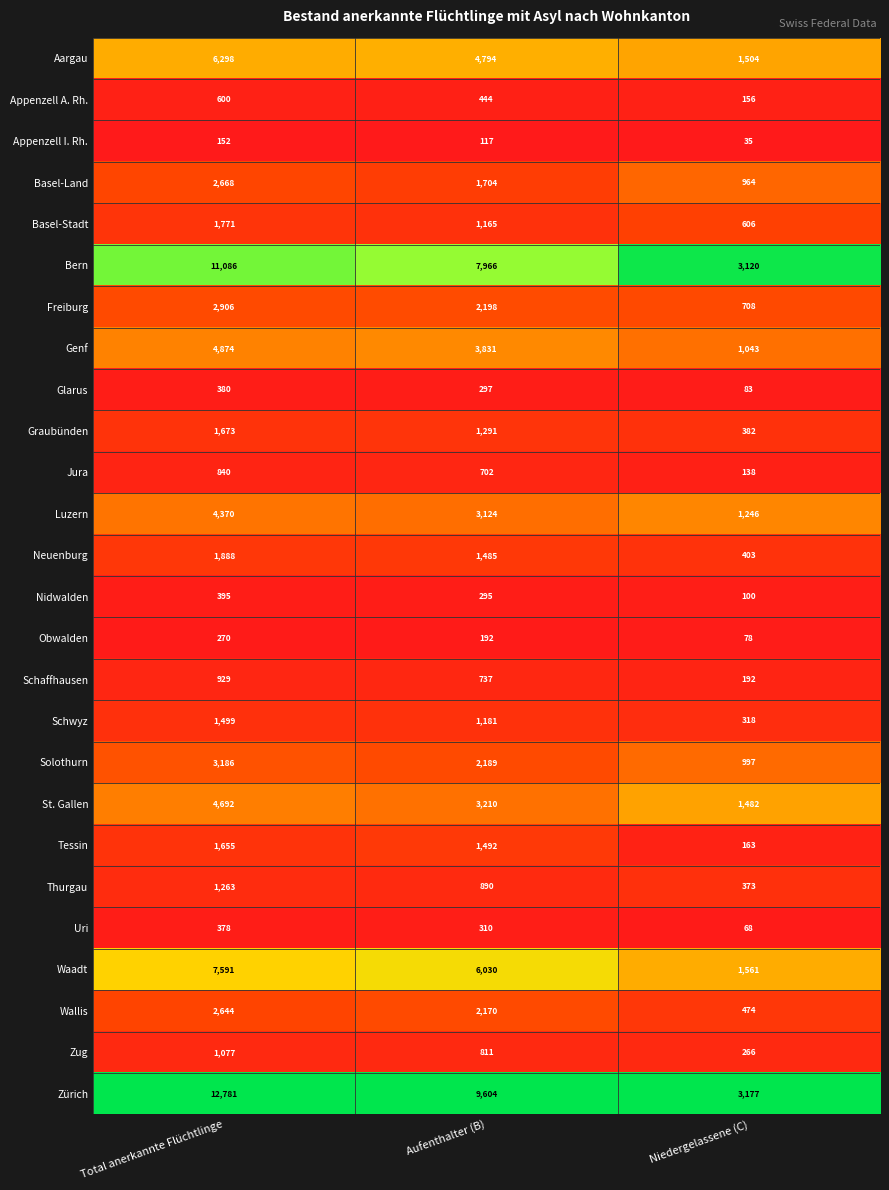

The value of Appenzell I. Rh. at Total anerkannte Flüchtlinge is 152. True or false?

True